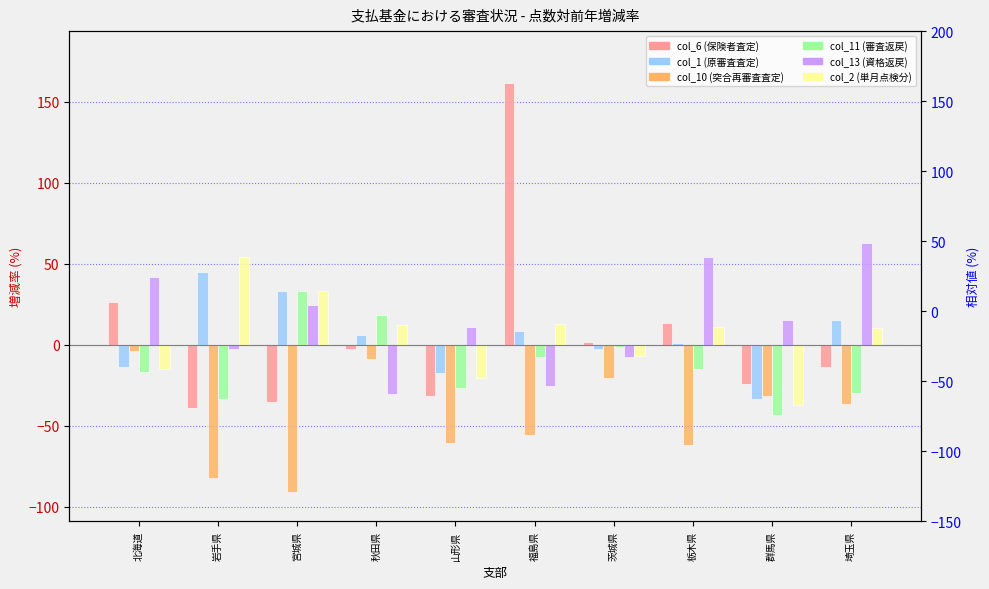

List the labels in order of col_1 value, smallest first.

群馬県, 山形県, 北海道, 茨城県, 栃木県, 秋田県, 福島県, 埼玉県, 宮城県, 岩手県